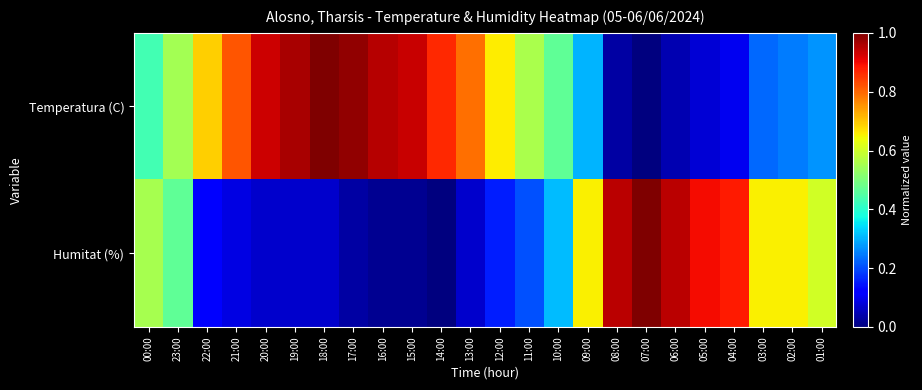

At which category does the chart reach its peak across all series?

07:00